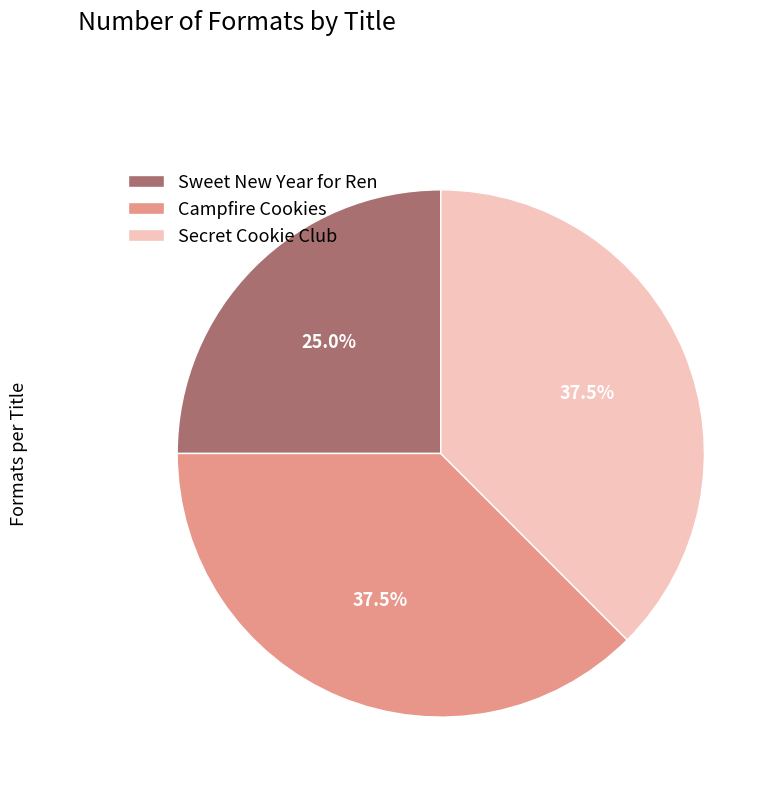

Which category has the smallest portion of the pie?

Sweet New Year for Ren